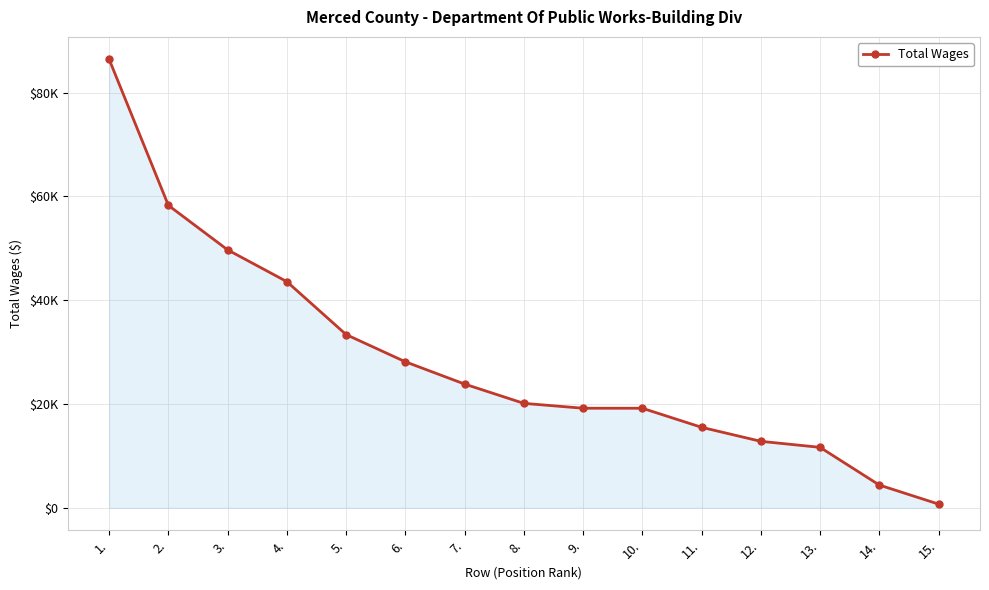

Rank the categories by value from lowest to highest.

15., 14., 13., 12., 11., 10., 9., 8., 7., 6., 5., 4., 3., 2., 1.